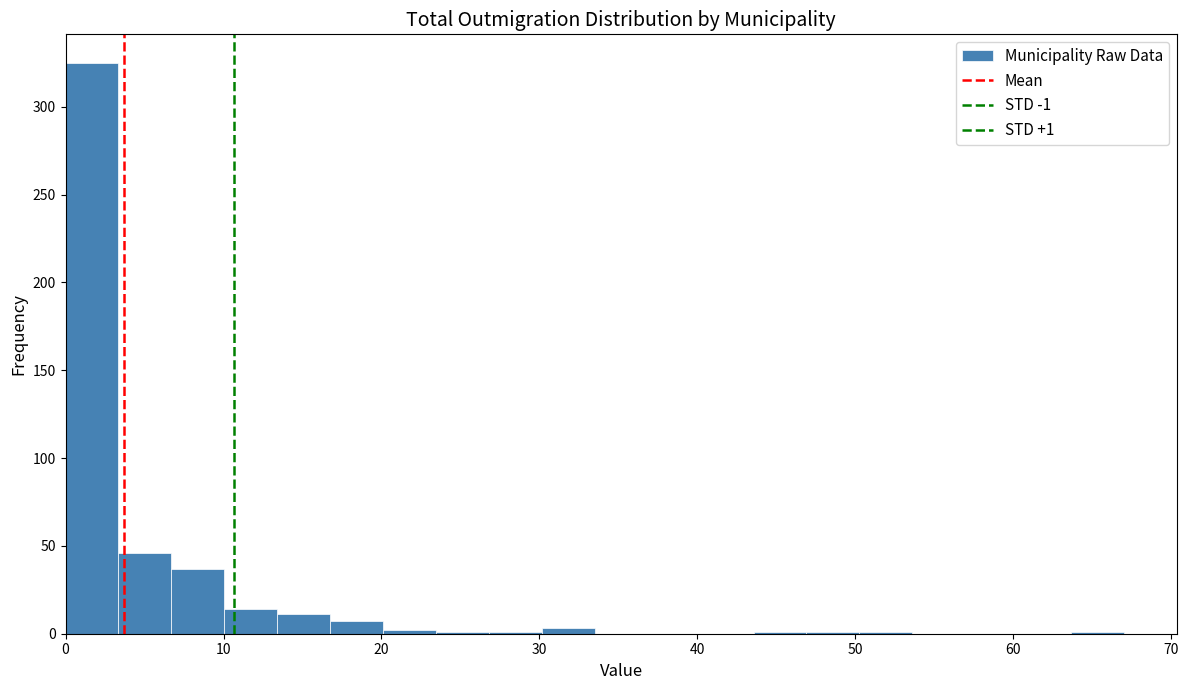

Read against the x-axis, roughly where is the centre of the tallest bar?

2